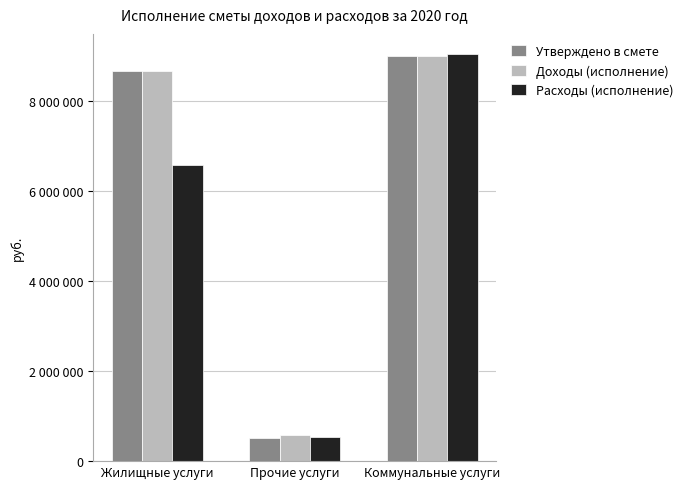

Which series changed the most between Жилищные услуги and Прочие услуги?

Утверждено в смете